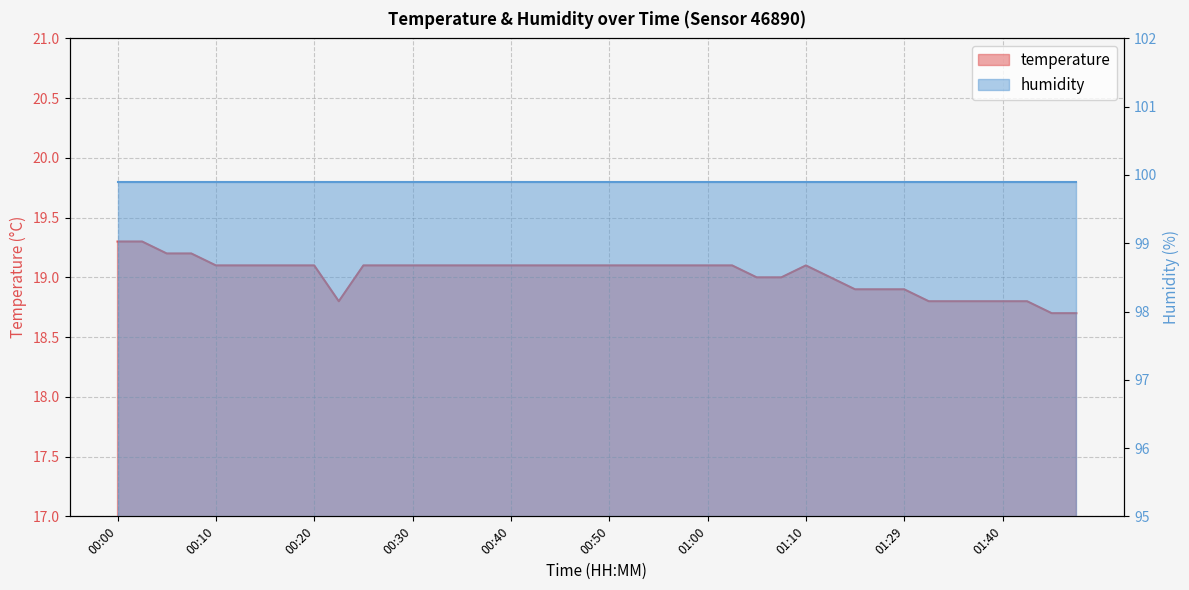

How many interior local valleys (lower than both neighbors) does the data have?

1